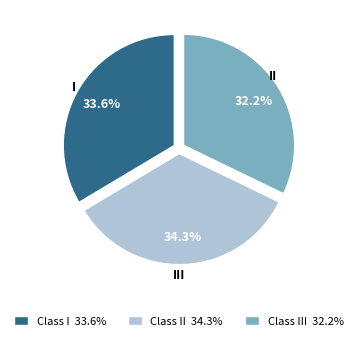

What percentage do I and II together represent?

67.8%